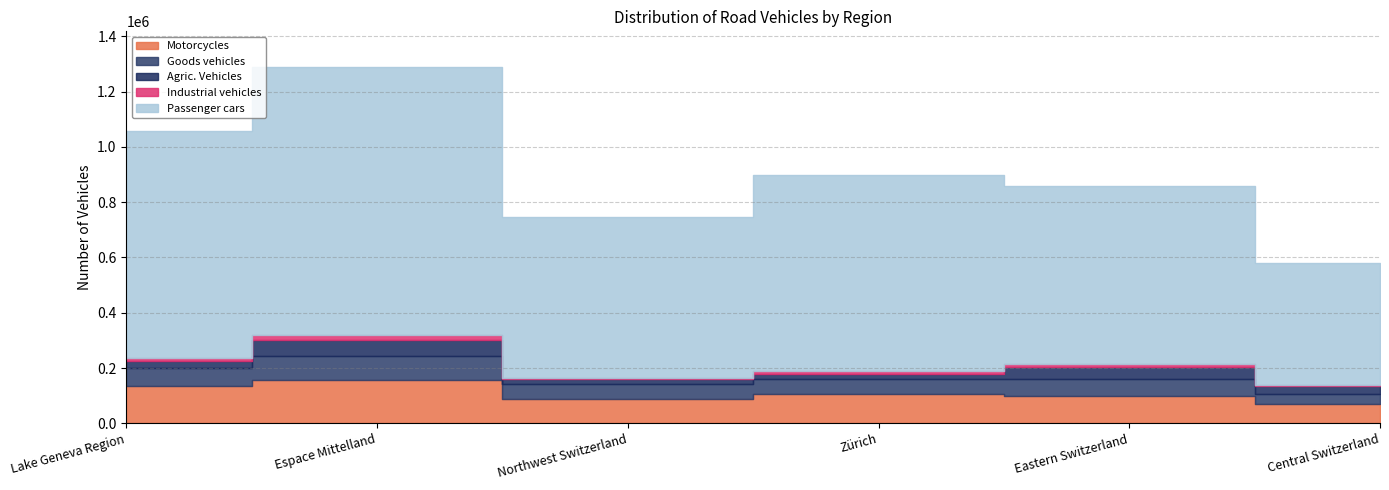

Rank the series at Espace Mittelland from lowest to highest value.

Industrial vehicles, Agric. Vehicles, Goods vehicles, Motorcycles, Passenger cars